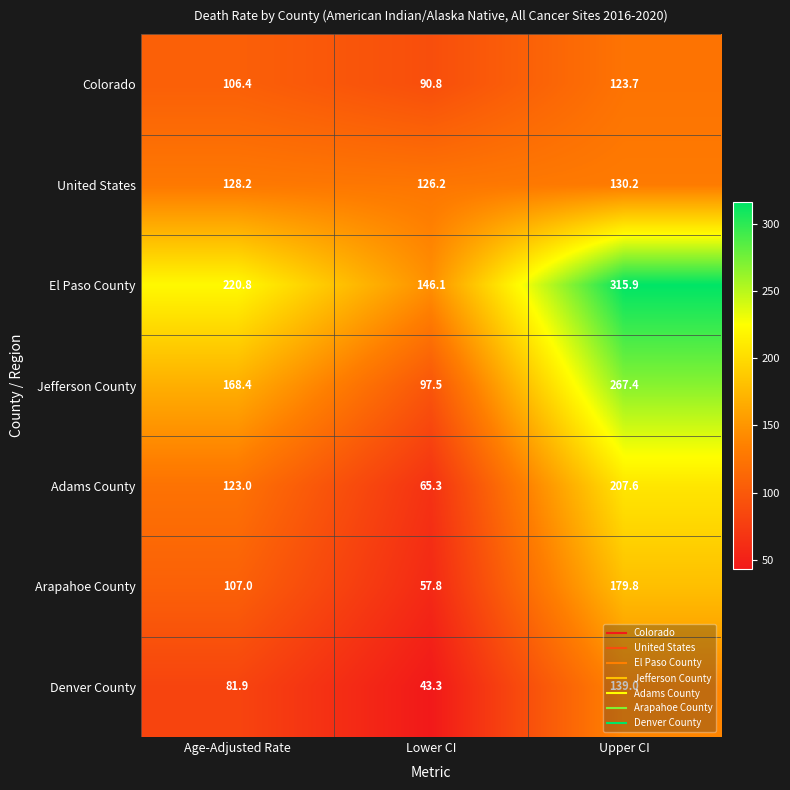

True or false: Denver County has a value of 81.9 at Age-Adjusted Rate.

True